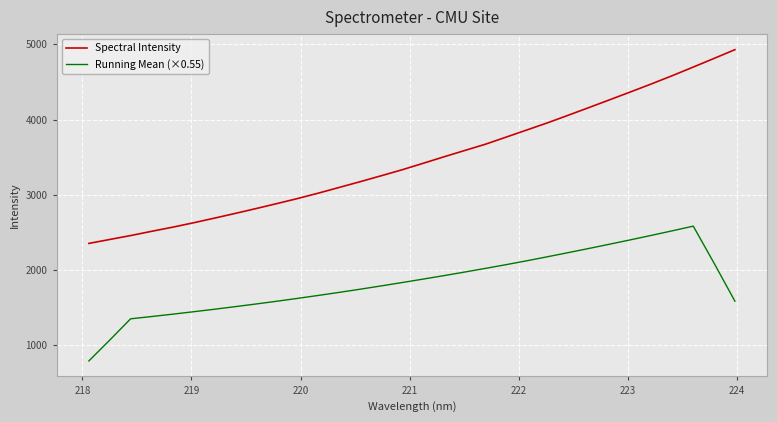

True or false: Running Mean (×0.55) and Spectral Intensity cross at least once.

False